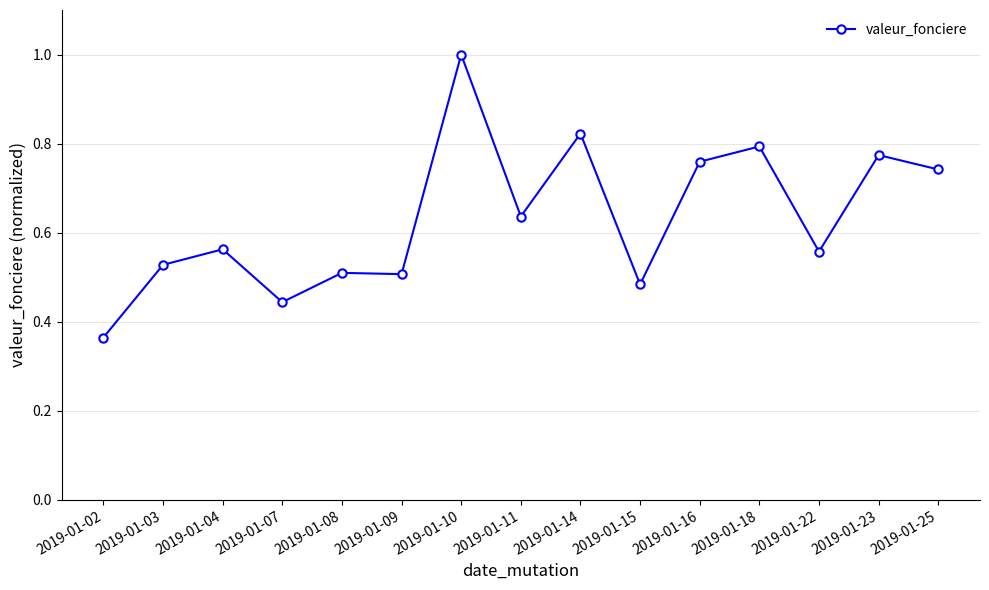

At which label is the value closest to 0?

2019-01-02